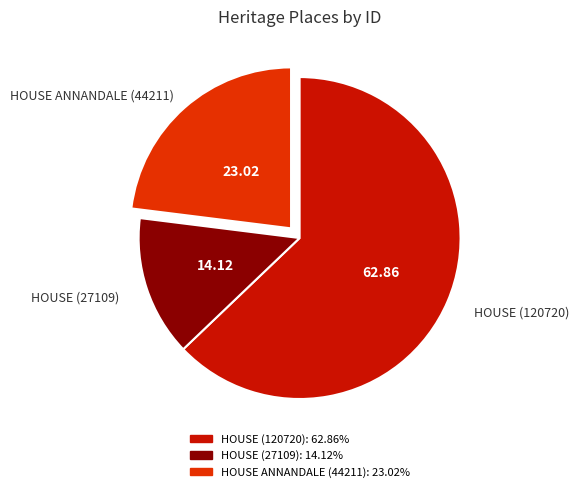

Which has a higher value, HOUSE (120720) or HOUSE (27109)?

HOUSE (120720)